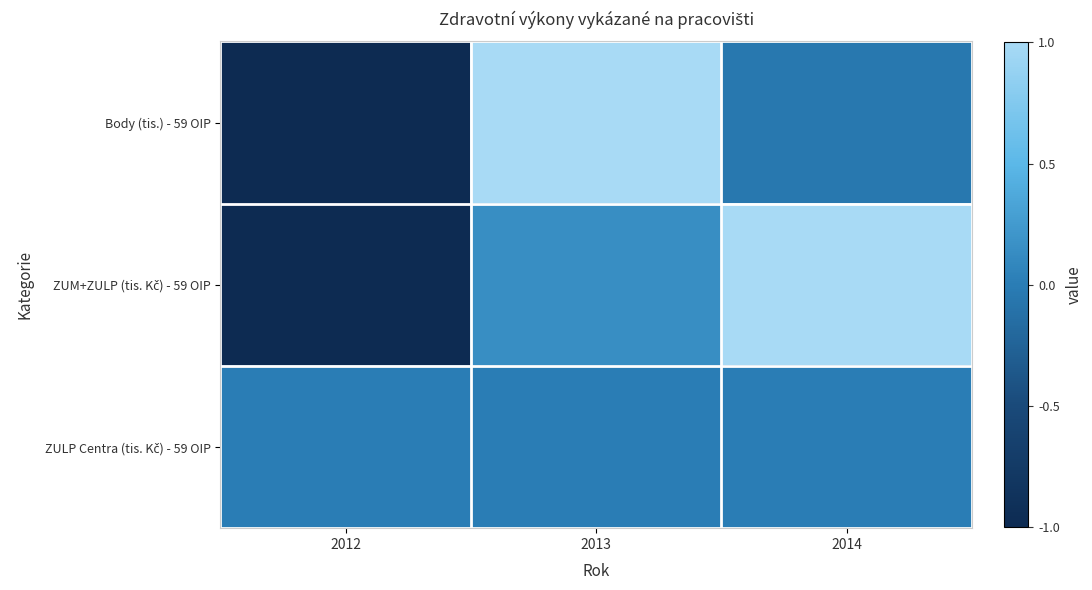

How many categories are shown in the chart?

3